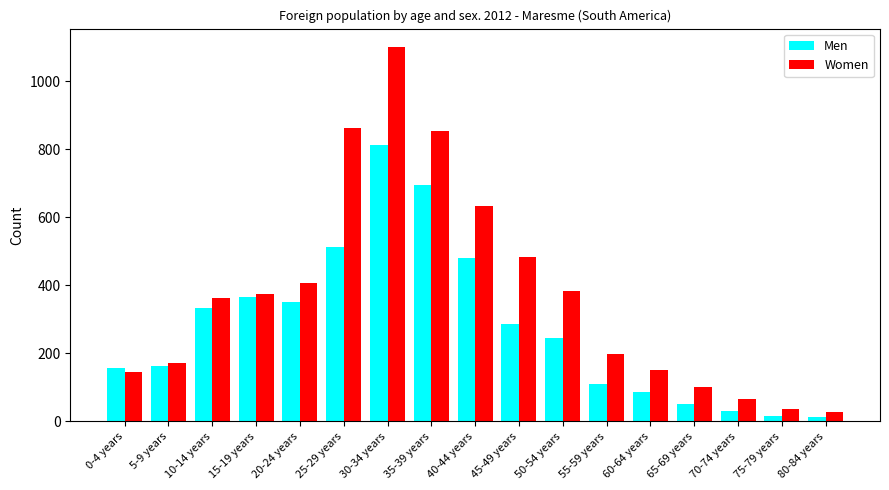

Rank the series by their average value, from highest to lowest.

Women, Men